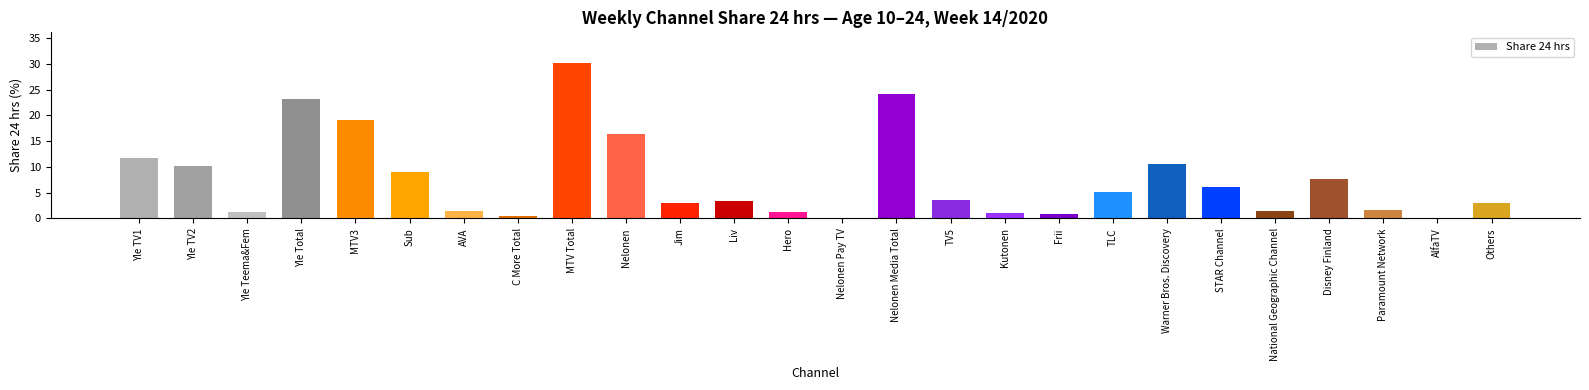

Where does the data first go above 3?

Yle TV1